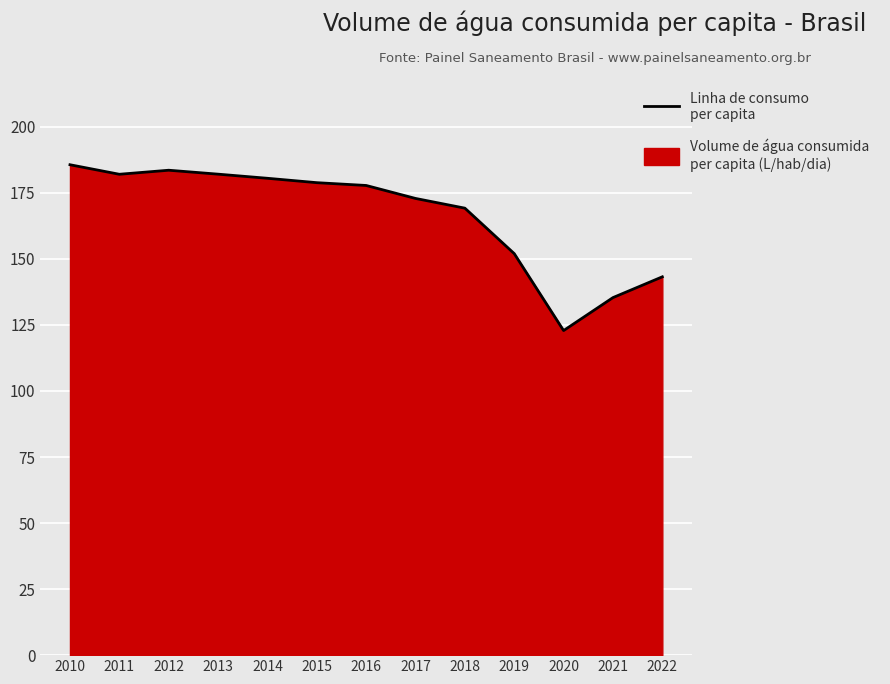

Rank the categories by value from highest to lowest.

2010, 2012, 2013, 2011, 2014, 2015, 2016, 2017, 2018, 2019, 2022, 2021, 2020